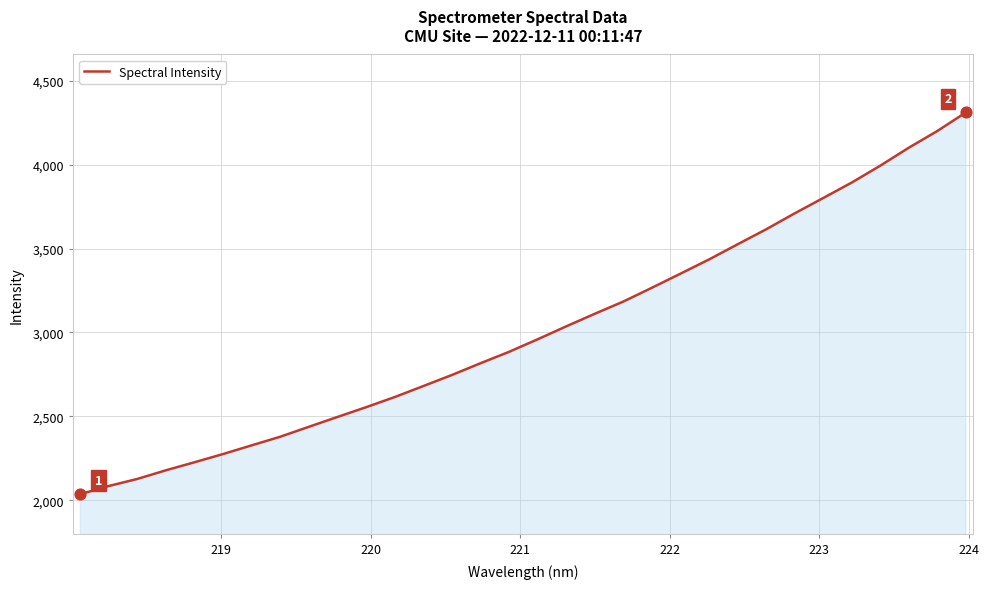

What is the difference between the maximum and minimum values?

2274.2